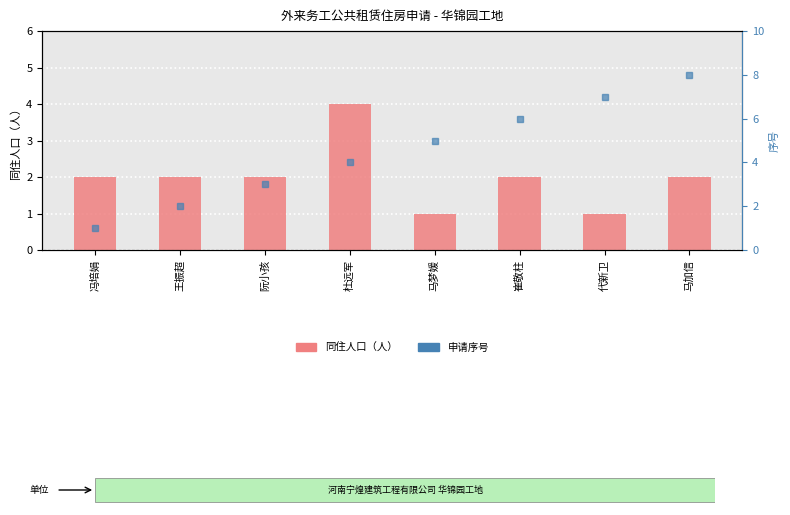

Between 杜远军 and 冯培娟, which is larger?

杜远军